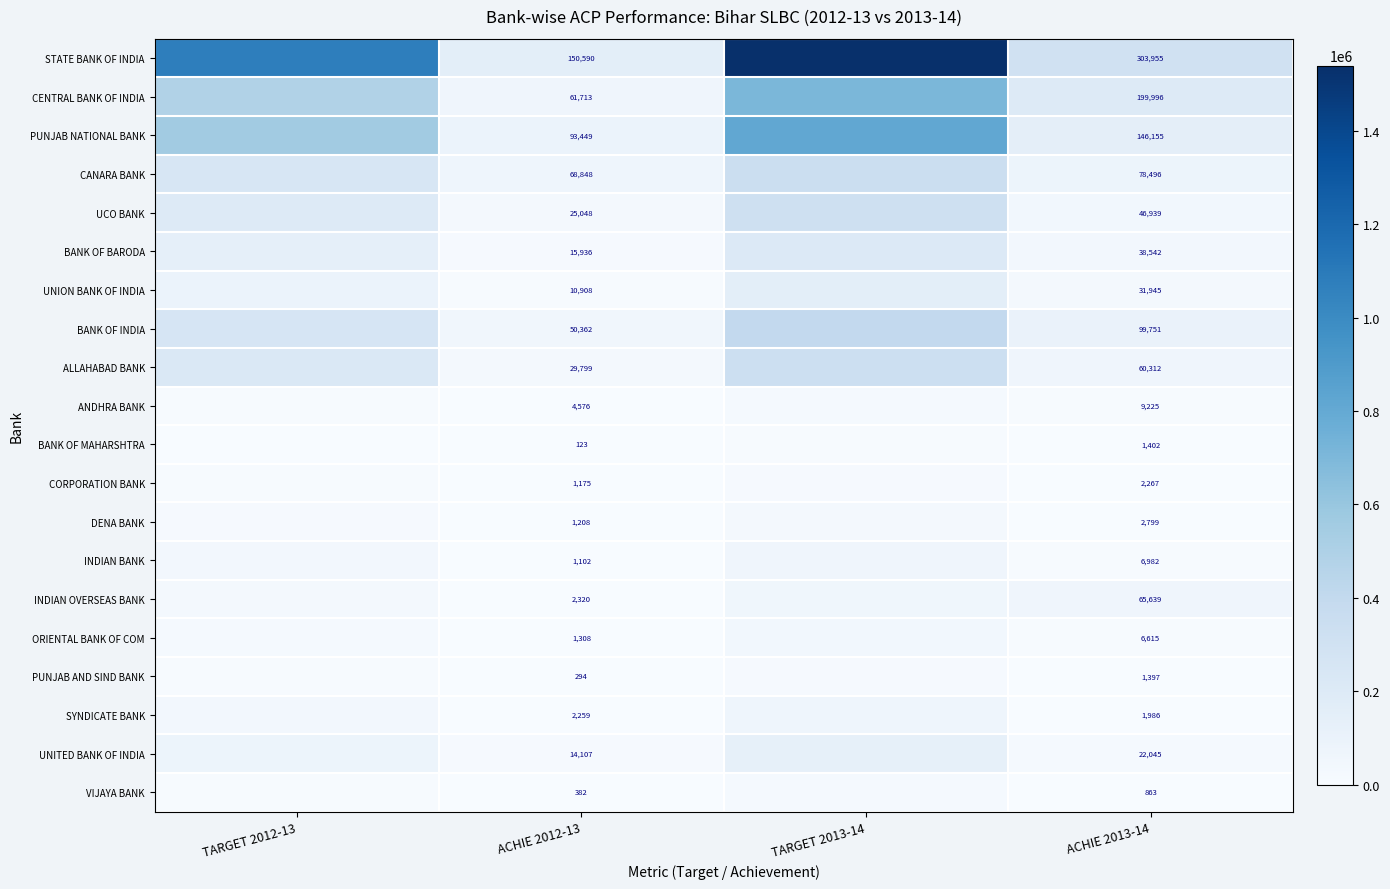

Between ACHIE 2012-13 and ACHIE 2013-14, which series saw the biggest shift?

STATE BANK OF INDIA